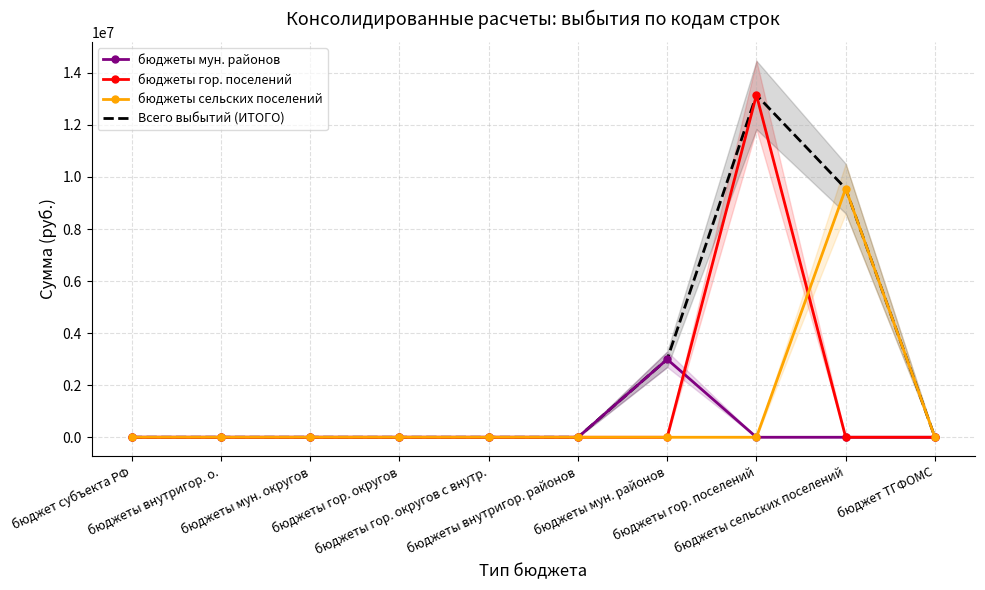

Reading left to right, what are all the values shown in this chart?

бюджеты мун. районов: бюджет субъекта РФ=0.0	бюджеты внутригор. о.=0.0	бюджеты мун. округов=0.0	бюджеты гор. округов=0.0	бюджеты гор. округов с внутр.=0.0	бюджеты внутригор. районов=0.0	бюджеты мун. районов=2995856.0	бюджеты гор. поселений=0.0	бюджеты сельских поселений=0.0	бюджет ТГФОМС=0.0
бюджеты гор. поселений: бюджет субъекта РФ=0.0	бюджеты внутригор. о.=0.0	бюджеты мун. округов=0.0	бюджеты гор. округов=0.0	бюджеты гор. округов с внутр.=0.0	бюджеты внутригор. районов=0.0	бюджеты мун. районов=0.0	бюджеты гор. поселений=13151703.3	бюджеты сельских поселений=0.0	бюджет ТГФОМС=0.0
бюджеты сельских поселений: бюджет субъекта РФ=0.0	бюджеты внутригор. о.=0.0	бюджеты мун. округов=0.0	бюджеты гор. округов=0.0	бюджеты гор. округов с внутр.=0.0	бюджеты внутригор. районов=0.0	бюджеты мун. районов=0.0	бюджеты гор. поселений=0.0	бюджеты сельских поселений=9555457.8	бюджет ТГФОМС=0.0
Всего выбытий (ИТОГО): бюджет субъекта РФ=0.0	бюджеты внутригор. о.=0.0	бюджеты мун. округов=0.0	бюджеты гор. округов=0.0	бюджеты гор. округов с внутр.=0.0	бюджеты внутригор. районов=0.0	бюджеты мун. районов=2995856.0	бюджеты гор. поселений=13151703.3	бюджеты сельских поселений=9555457.8	бюджет ТГФОМС=0.0